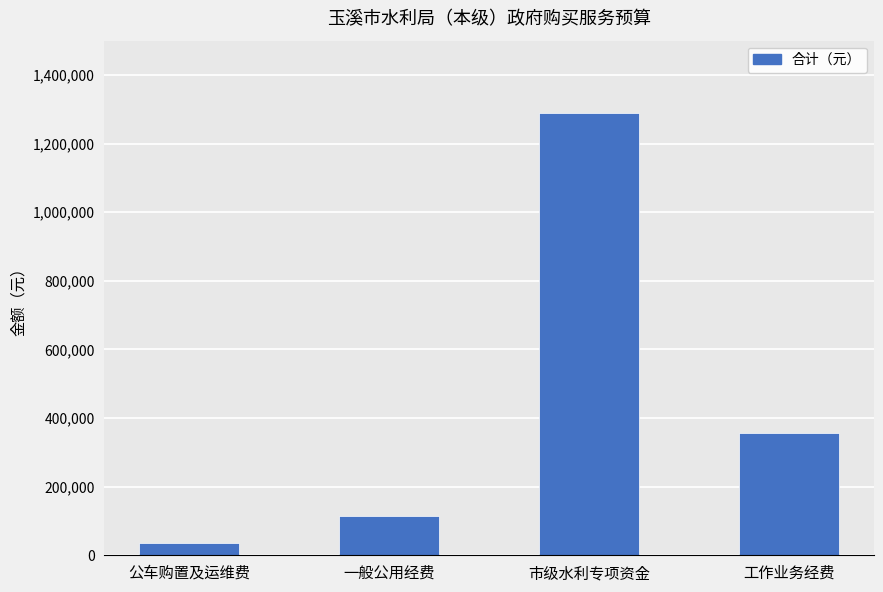

Which category has the lowest value across all series?

公车购置及运维费